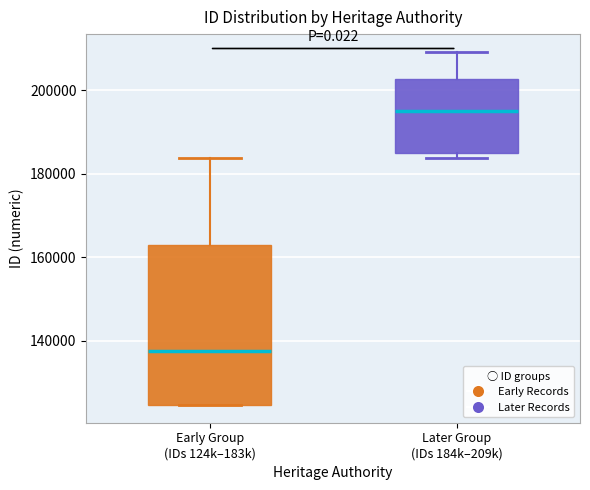

Reading left to right, read every box against the y-axis: the position of its median line, the range the box covers, and the ends of its whiskers. The values are not printed on the chart, so give them approximately, as read against the axis.

Early Group (IDs 124k–183k): median 138000, box 124000 to 162000, whiskers 124000 to 184000
Later Group (IDs 184k–209k): median 196000, box 184000 to 202000, whiskers 184000 (just below the box's lower edge) to 210000